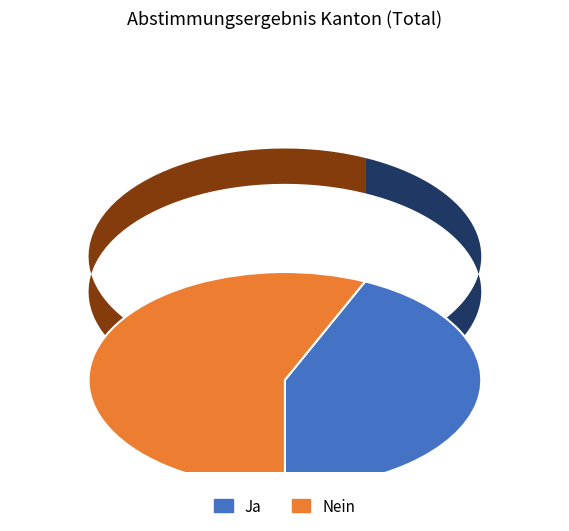

Combined, do Ja and Nein account for over 50%?

Yes